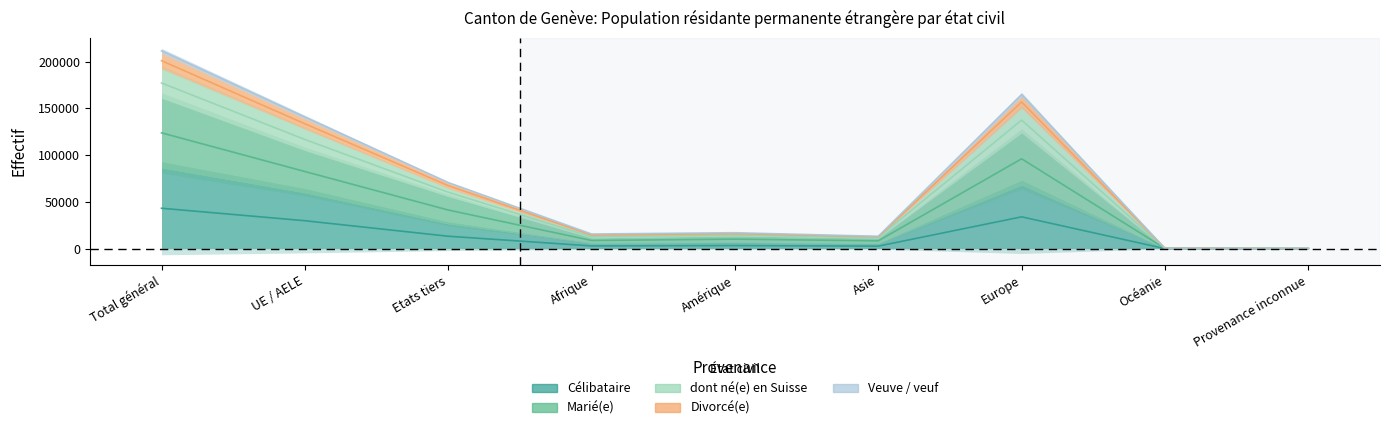

What is the difference between the highest and lowest values at UE / AELE?

110788.0